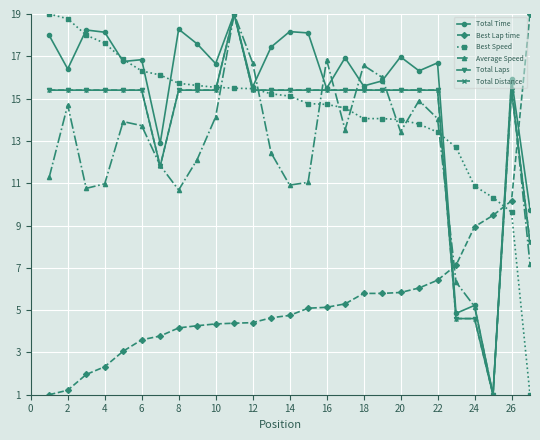

Which series has the largest total across all categories?

Total Time